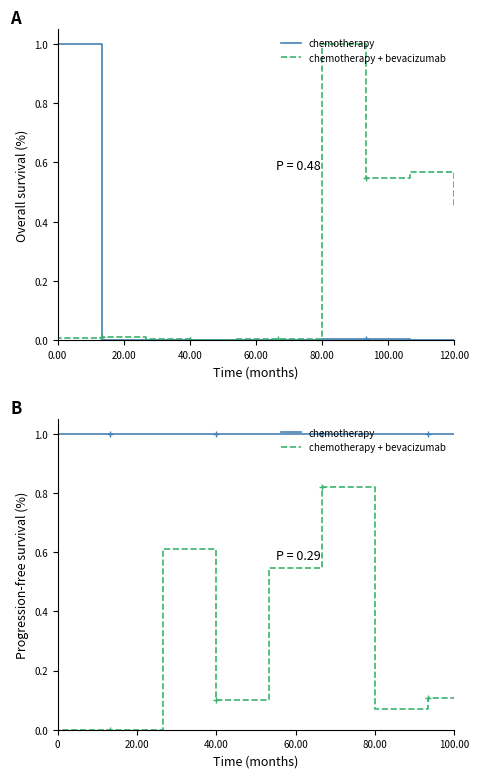

List the series in order of their peak value, lowest first.

chemotherapy, chemotherapy + bevacizumab